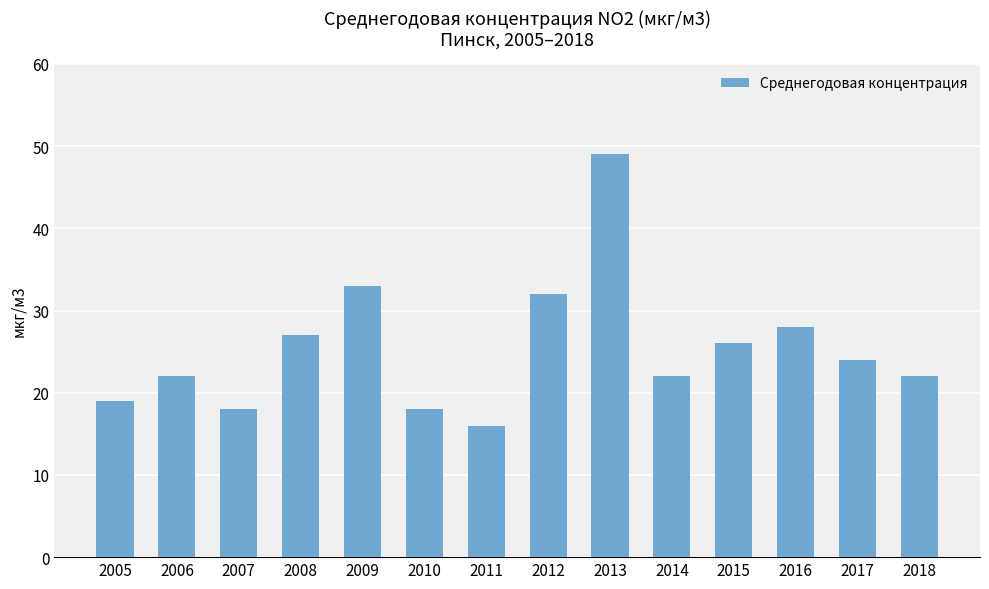

The chart shows a value of 47 at 2012. True or false?

False